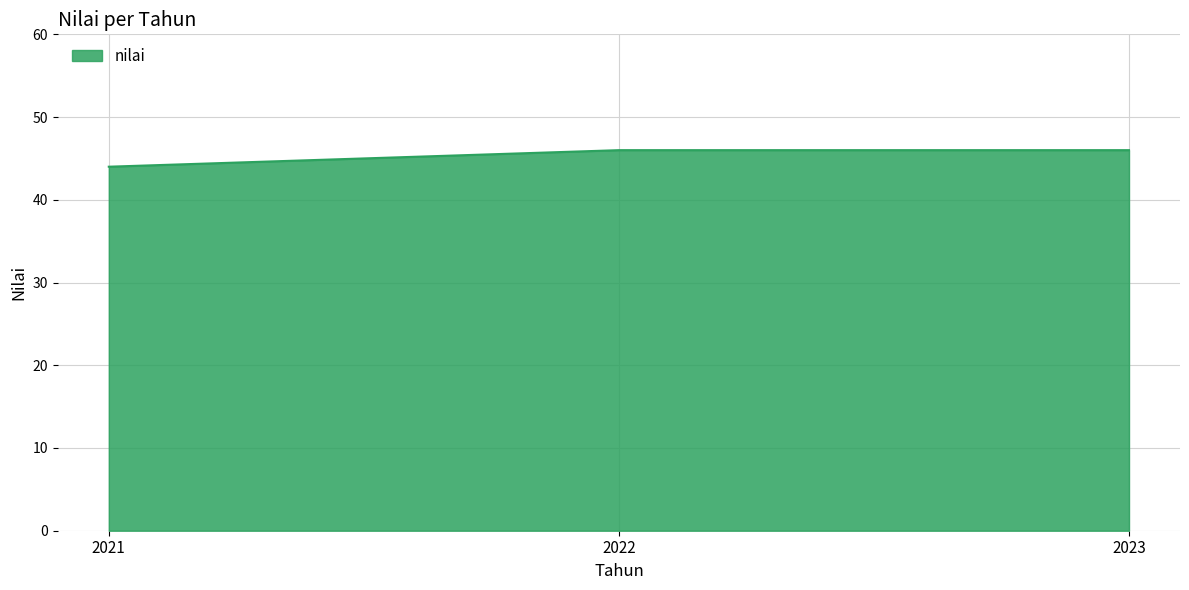

What is the change in value from 2021 to 2022?

+2